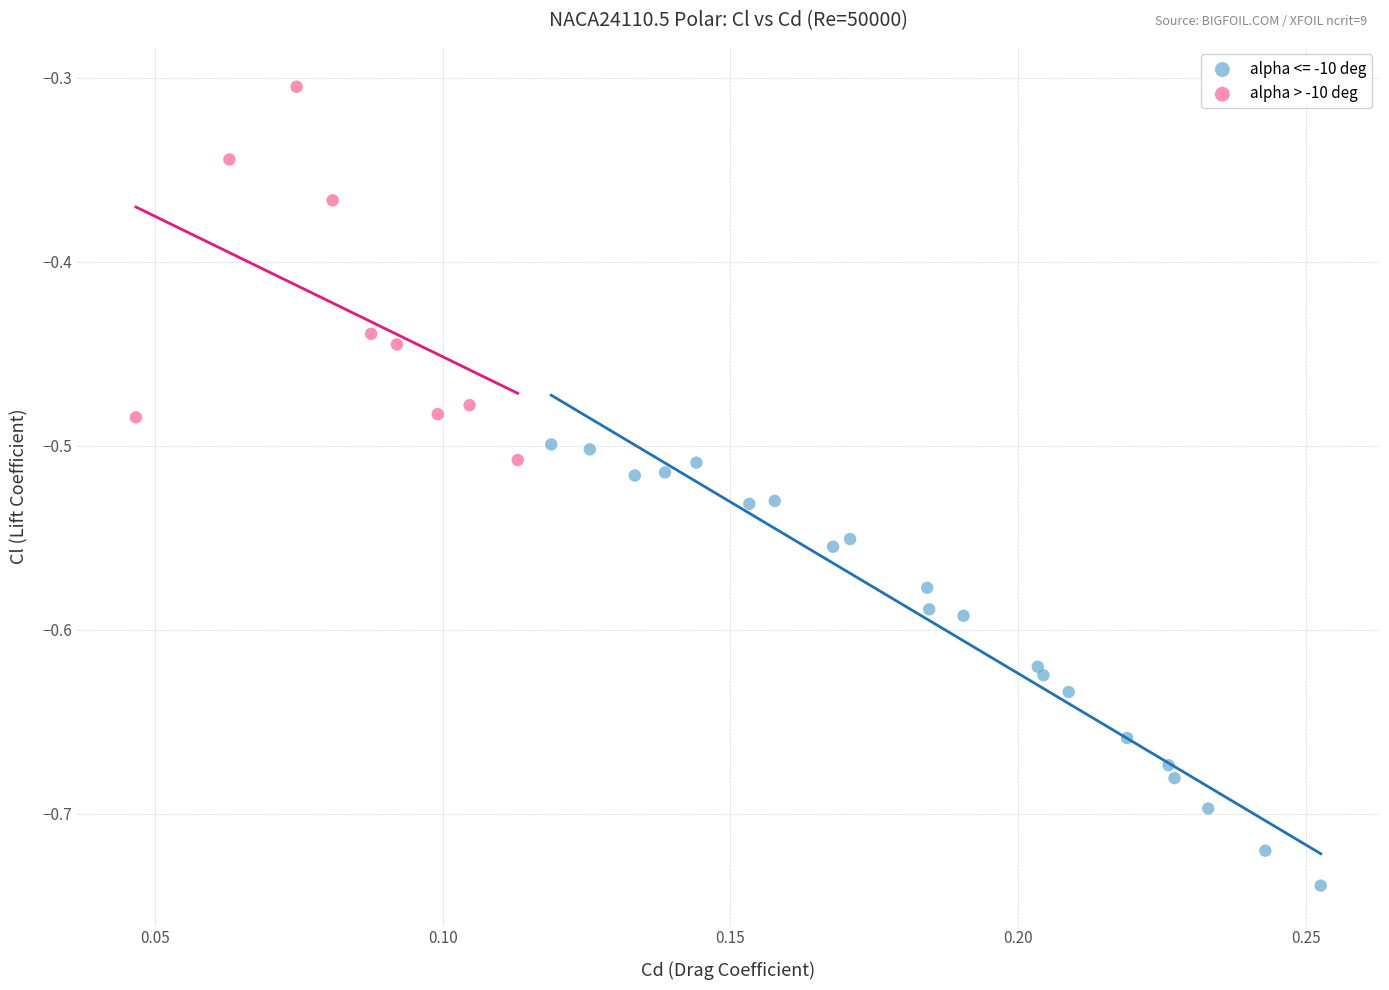

Which series contains the lowest Y value?

alpha <= -10 deg